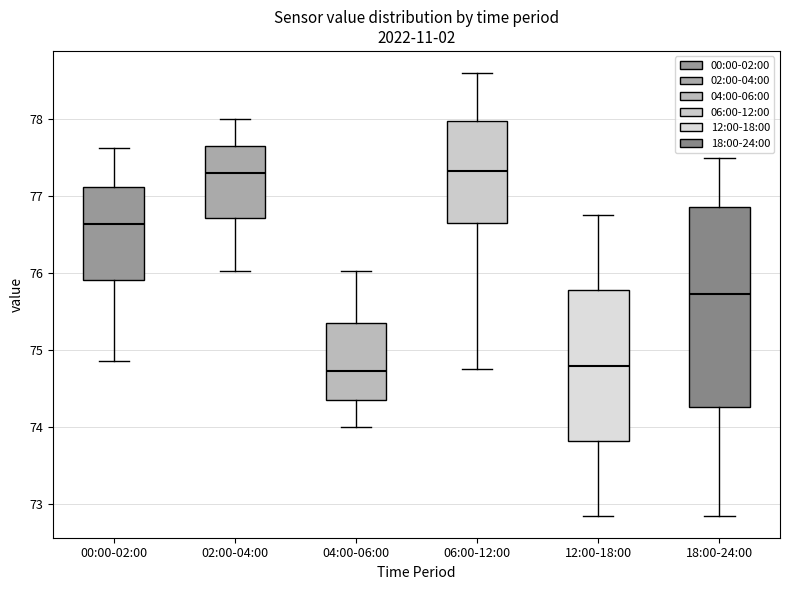

Reading left to right, transcribe this box plot: for each box, give where its median line is, the range the box spans, and where its two whiskers end, as read against the y-axis. The values are not printed on the chart, so give them approximately, as read against the axis.

00:00-02:00: median 76.6, box 75.9 to 77.1, whiskers 74.9 to 77.6
02:00-04:00: median 77.3, box 76.7 to 77.7, whiskers 76.0 to 78.0
04:00-06:00: median 74.7, box 74.4 to 75.3, whiskers 74.0 to 76.0
06:00-12:00: median 77.3, box 76.7 to 78.0, whiskers 74.8 to 78.6
12:00-18:00: median 74.8, box 73.8 to 75.8, whiskers 72.9 to 76.8
18:00-24:00: median 75.7, box 74.3 to 76.9, whiskers 72.9 to 77.5